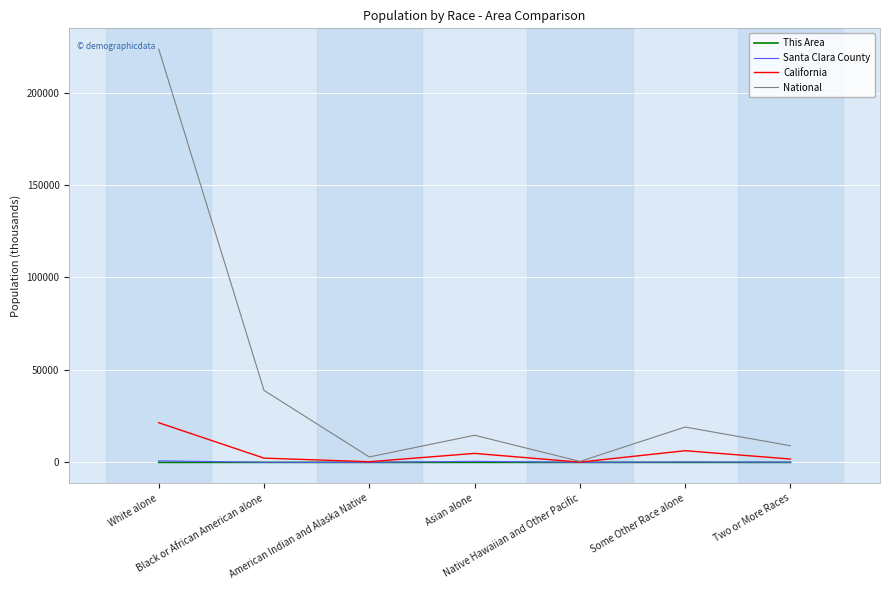

Which series has the largest range (max minus min)?

National